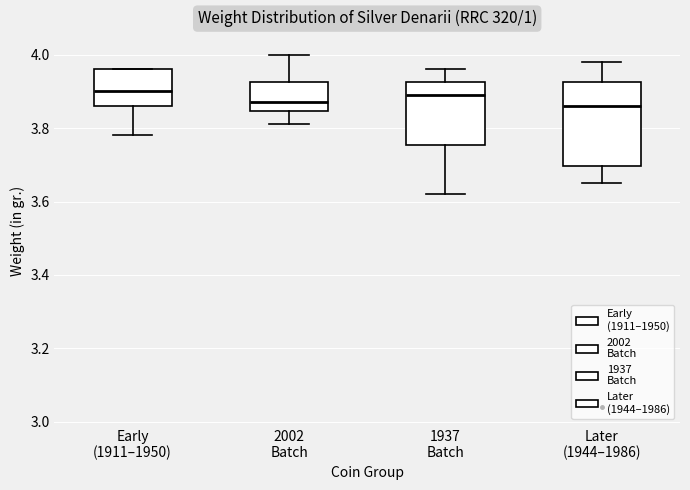

Where is the upper edge of the box for Later (1944–1986) on the y-axis? The values are not printed on the chart, so give them approximately, as read against the axis.

3.92